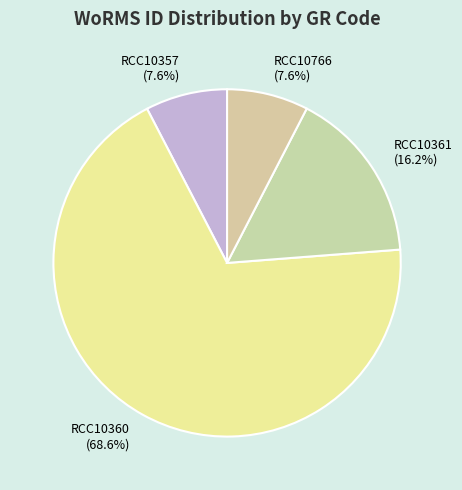

The RCC10360 slice represents 69% of the pie. True or false?

True